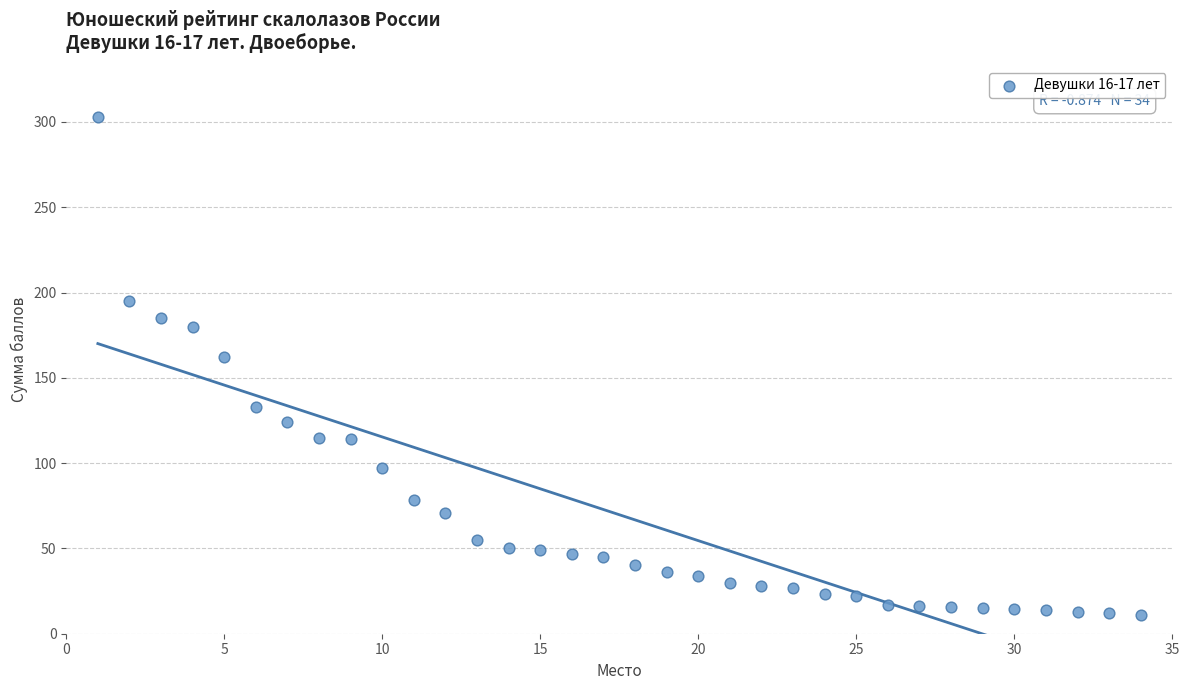

What is the range of Y values (max minus min)?

291.4